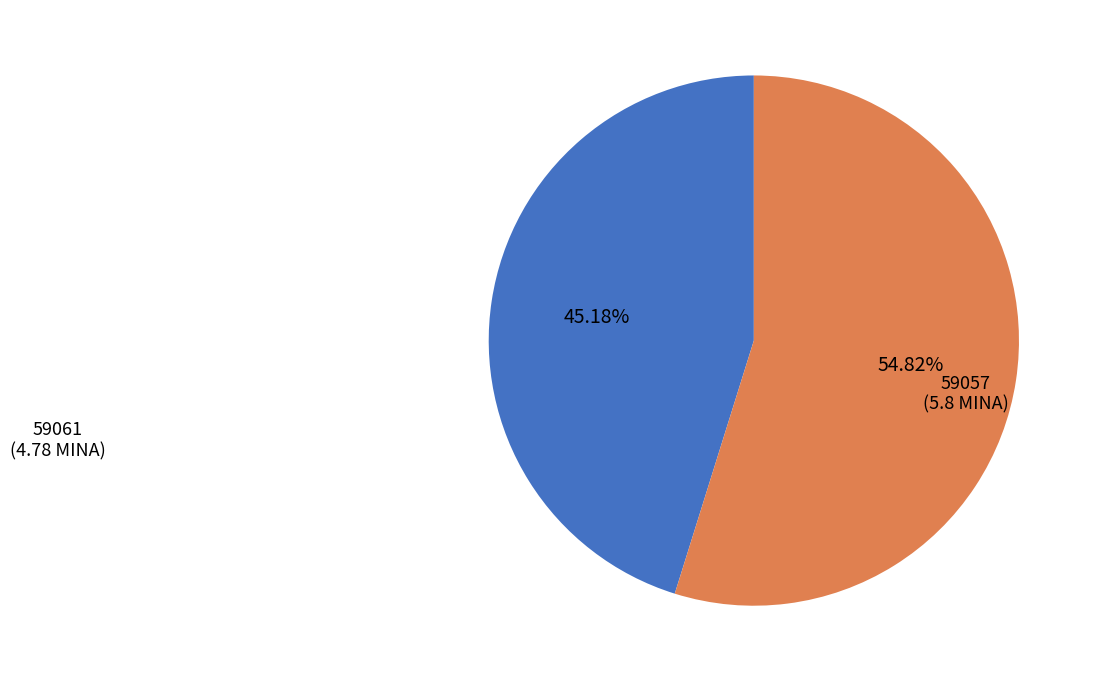

Does any single category account for the majority?

Yes